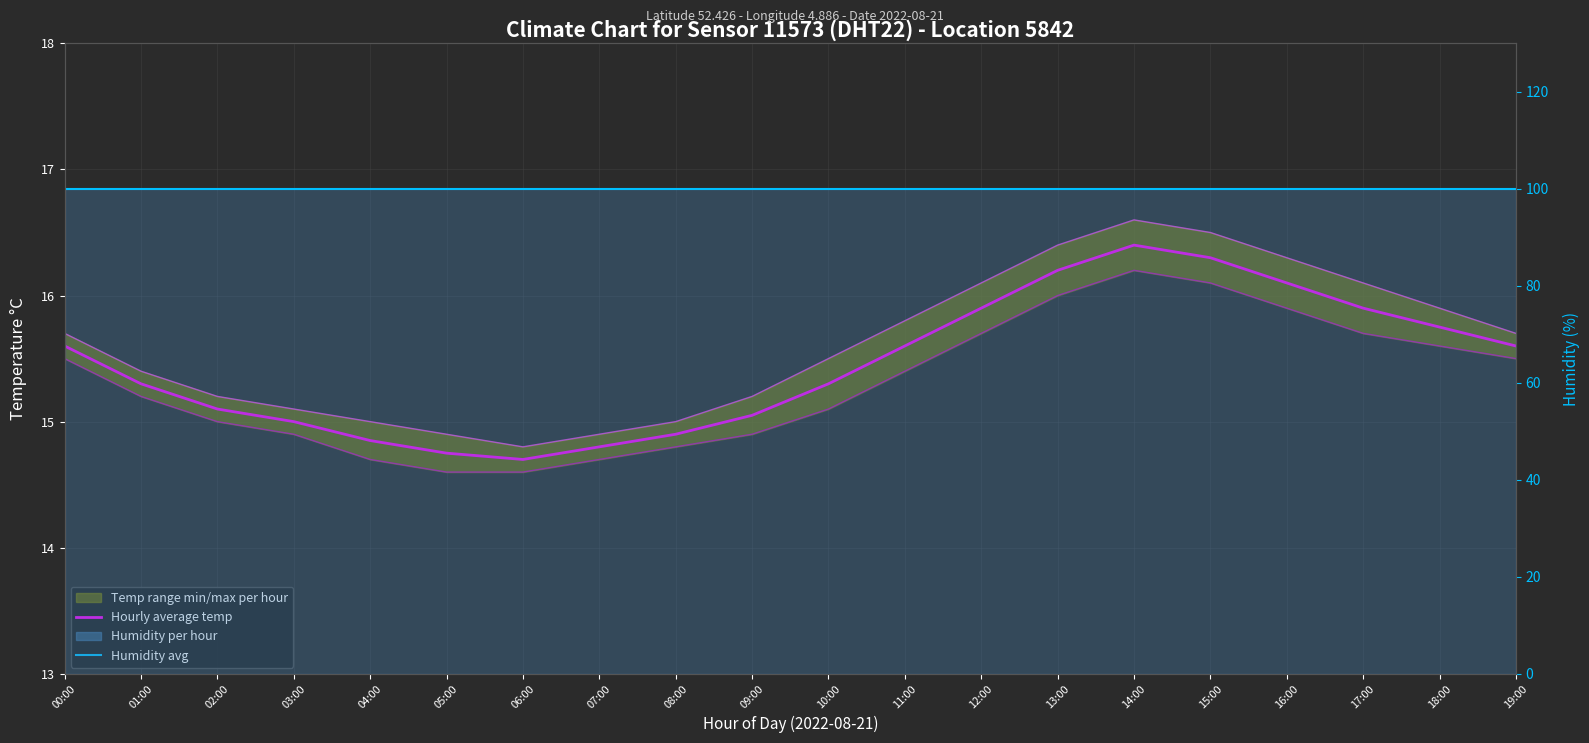

List the labels in order of Humidity avg value, largest first.

00:00, 01:00, 02:00, 03:00, 04:00, 05:00, 06:00, 07:00, 08:00, 09:00, 10:00, 11:00, 12:00, 13:00, 14:00, 15:00, 16:00, 17:00, 18:00, 19:00